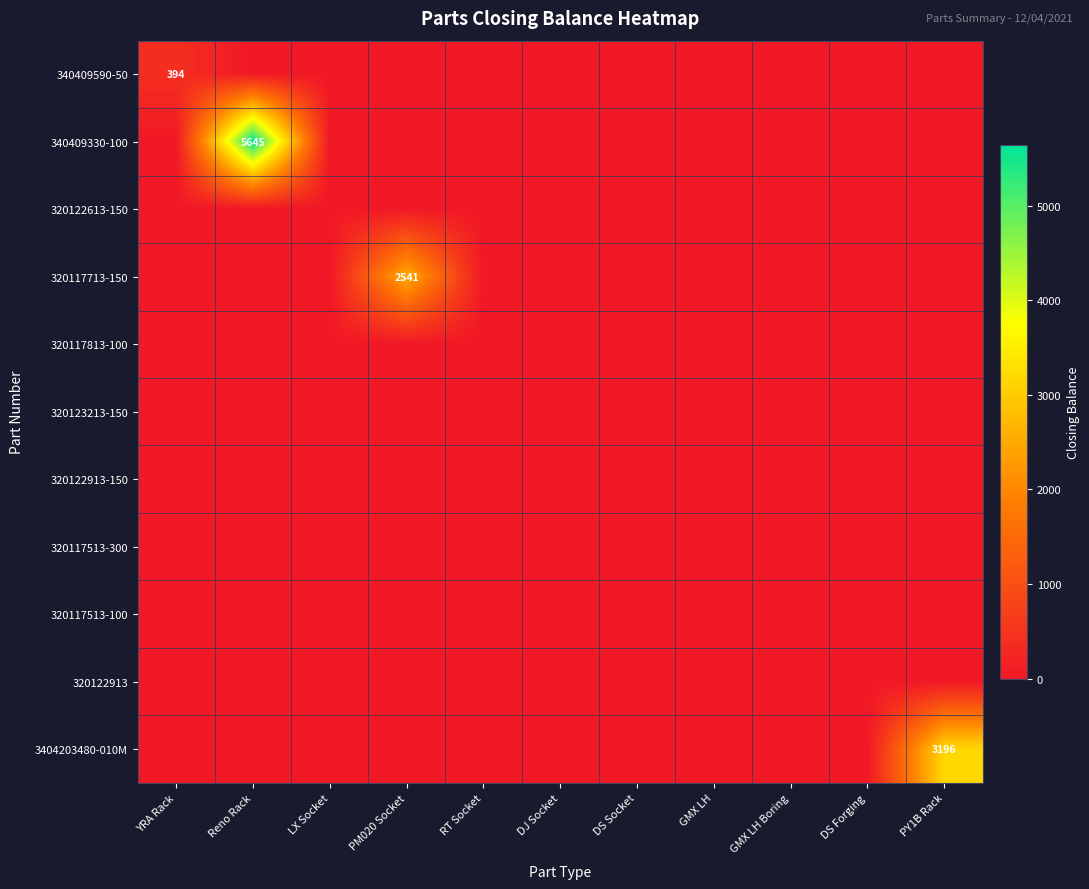

Between Reno Rack and RT Socket, which series saw the biggest shift?

340409330-100